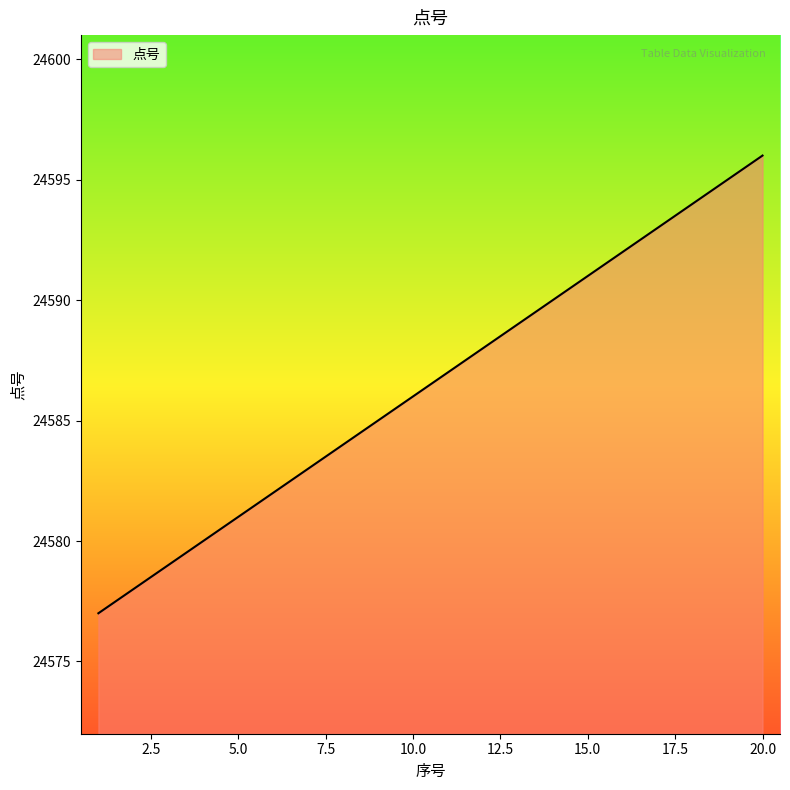

What is the greatest value displayed?

24596